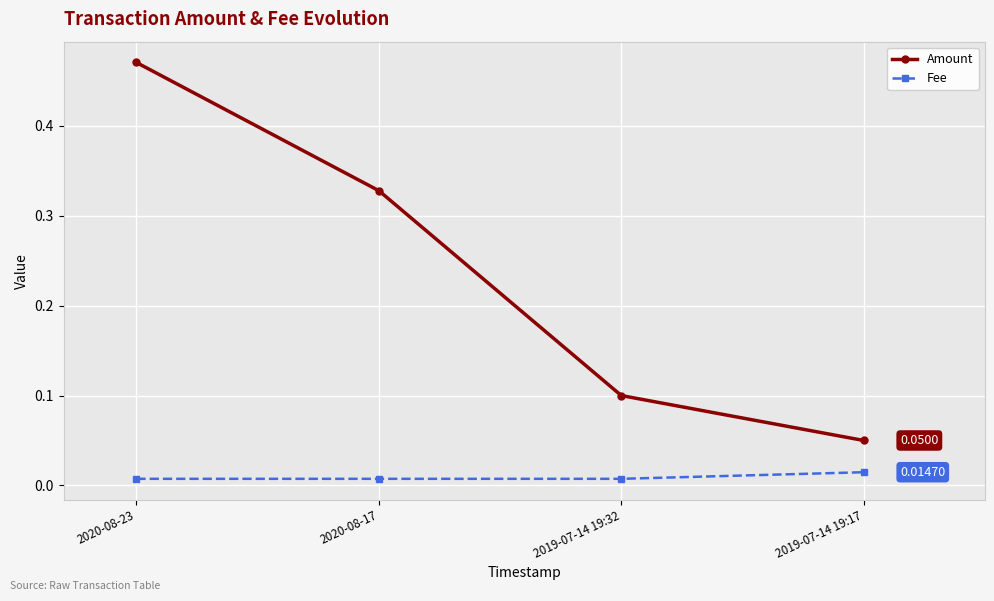

True or false: Fee and Amount intersect in this chart.

False